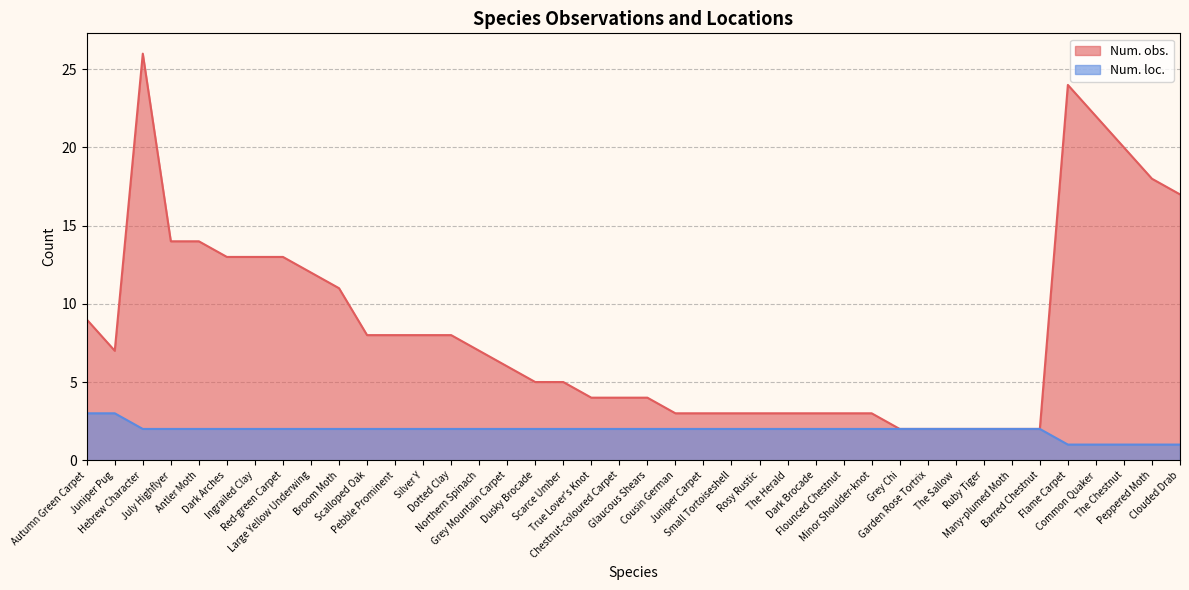

Count the number of categories in the chart.

40